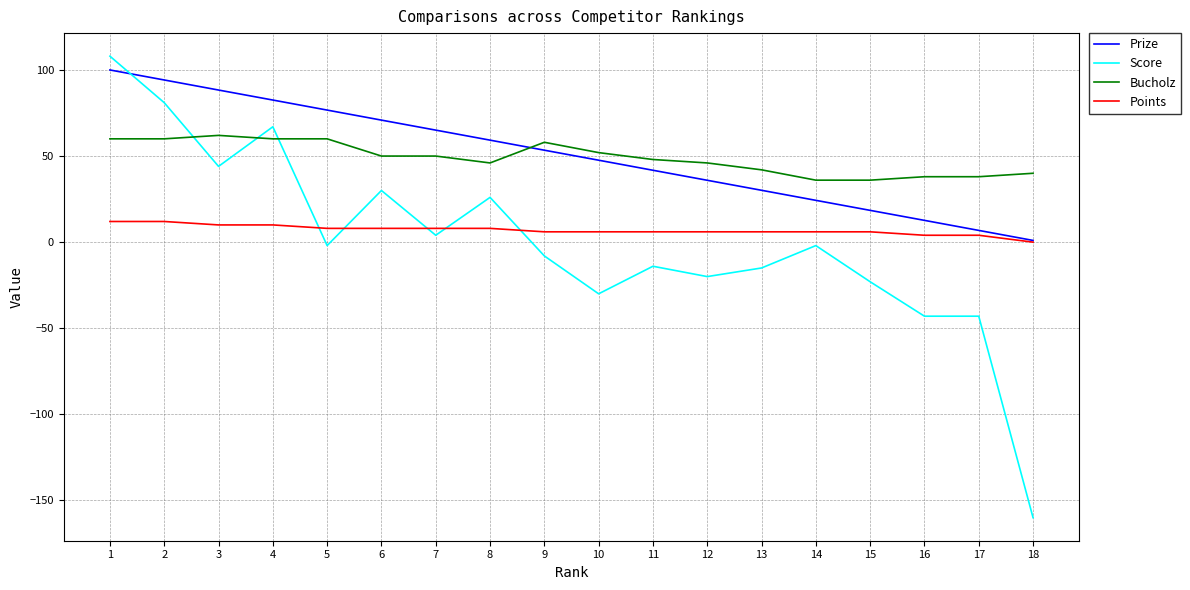

How many positive values does the Points series have?

17